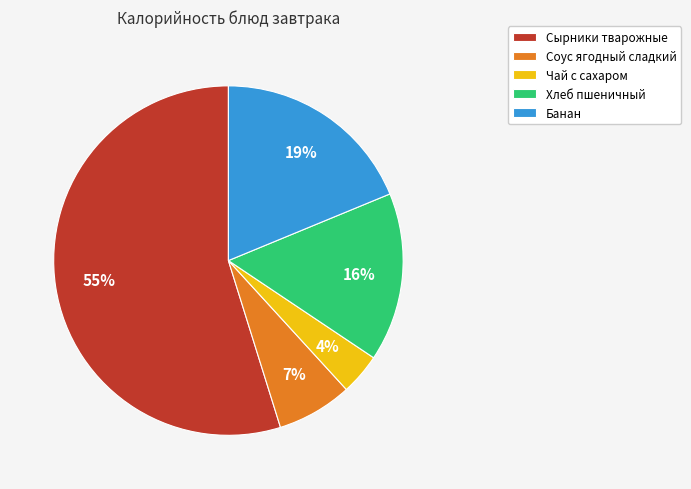

What is the majority slice?

Сырники тварожные